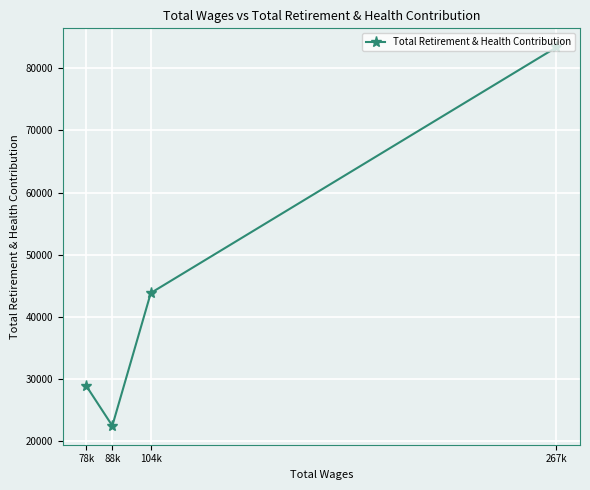

Read the value at 104k.

43846